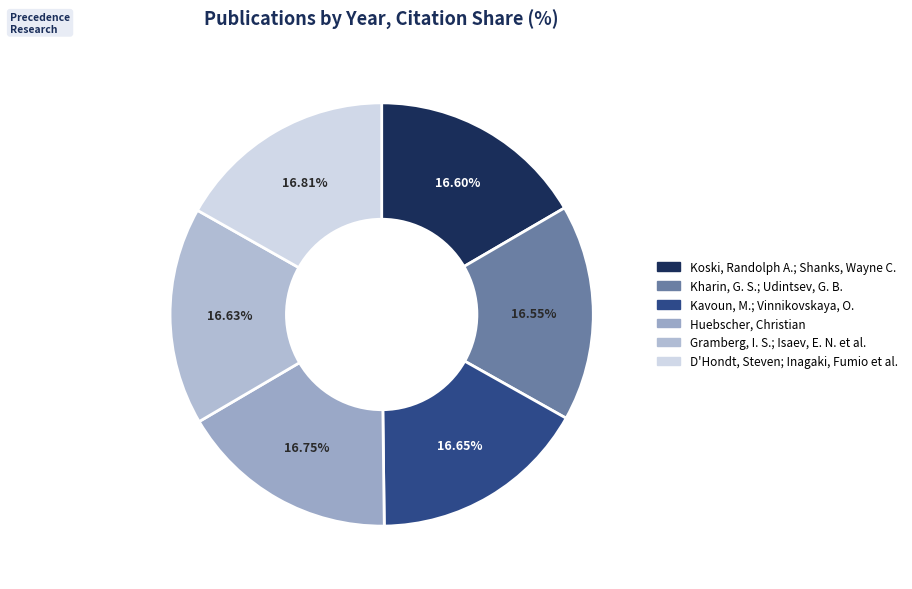

Do Gramberg, I. S.; Isaev, E. N. et al. and D'Hondt, Steven; Inagaki, Fumio et al. together represent more than half of the pie?

No